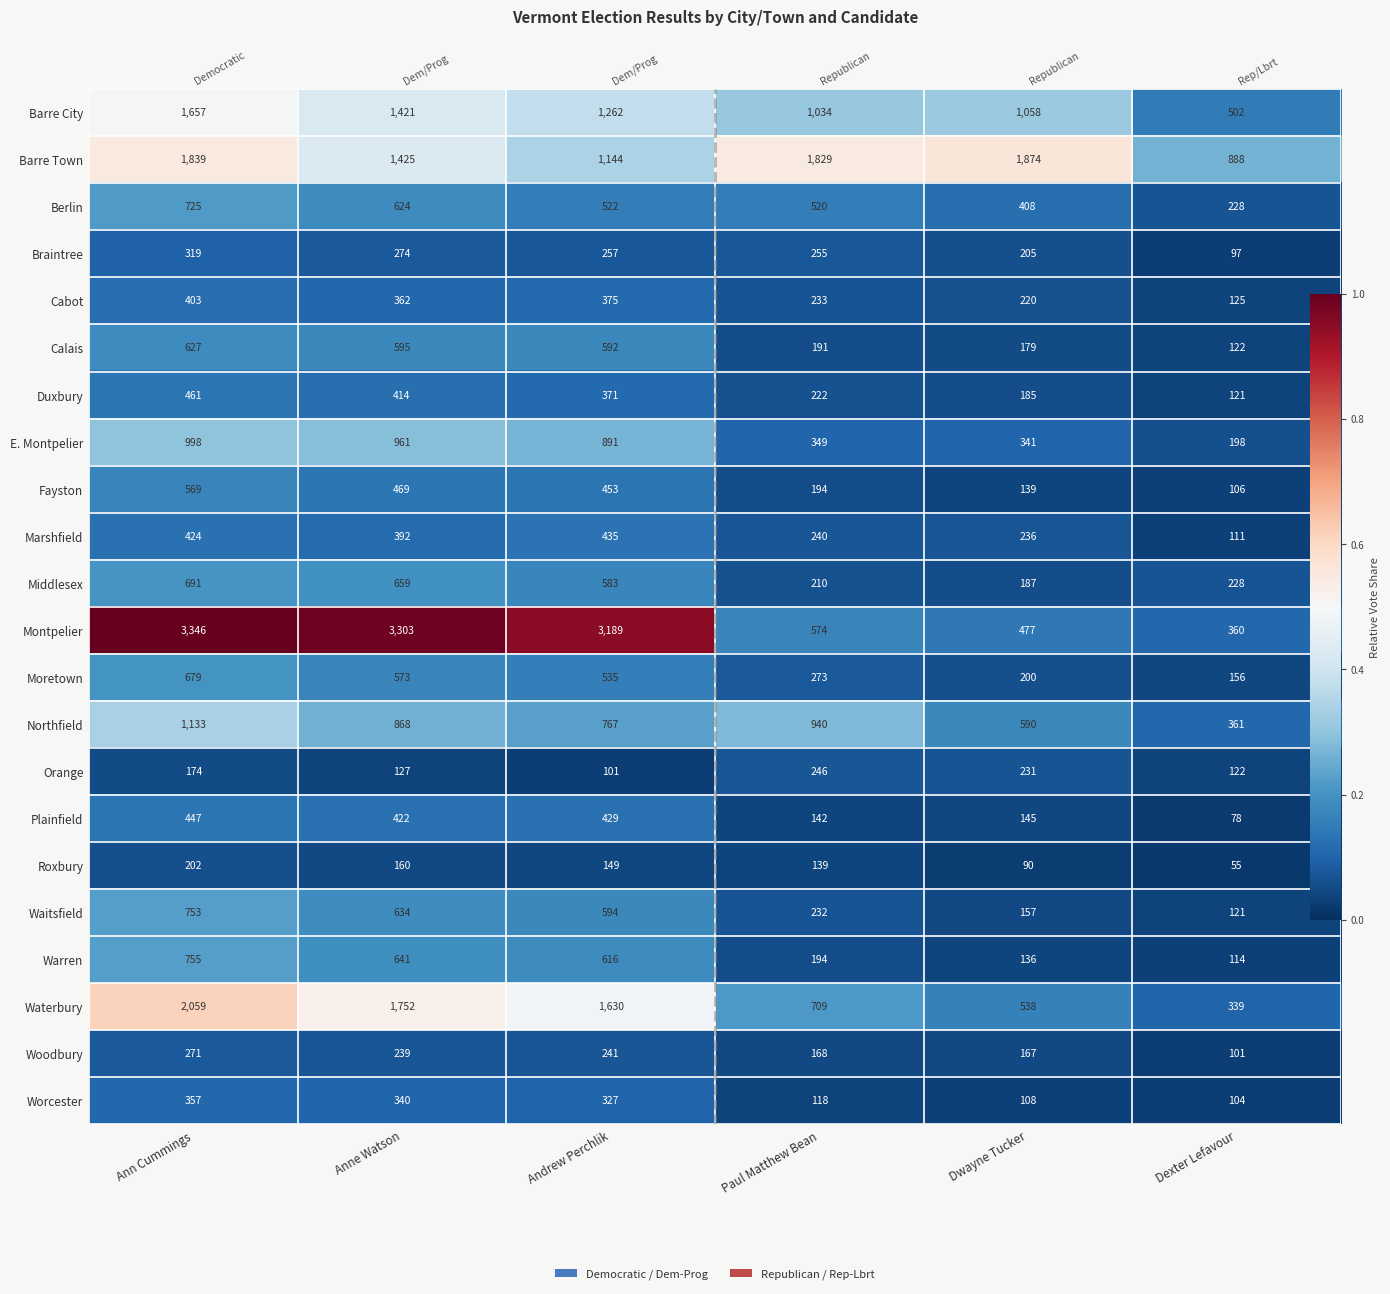

Which series changed the most between Anne Watson and Paul Matthew Bean?

Montpelier